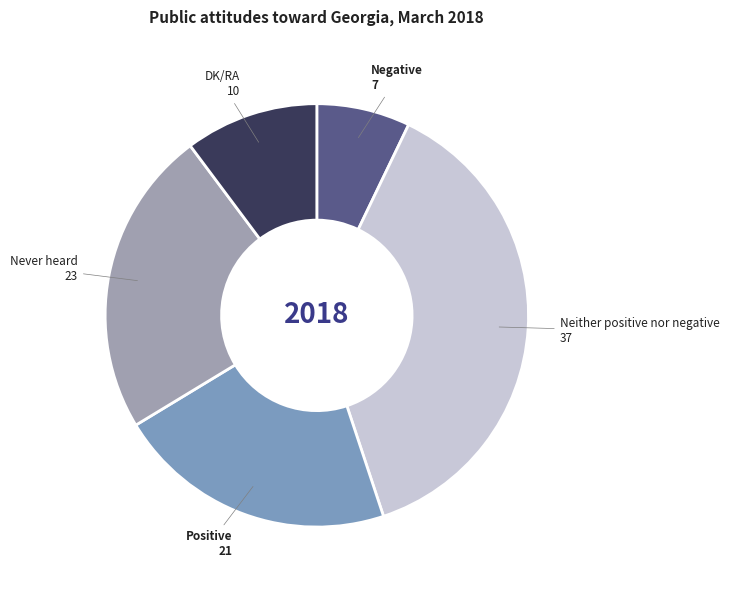

Is the sum of Never heard and Neither positive nor negative greater than half?

Yes